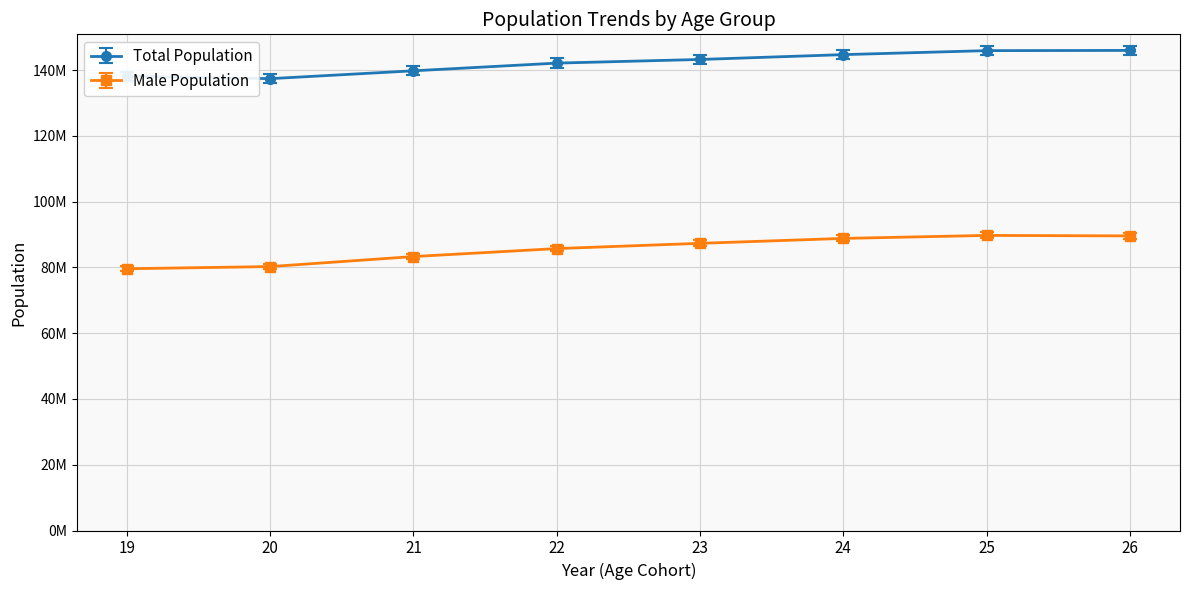

Reading left to right, transcribe all the data shown in this chart.

Total Population: 138160491	137398538	139786742	142125545	143231851	144705173	145918874	145984122
Male Population: 79593447	80257202	83301567	85729679	87322349	88820024	89729661	89584889